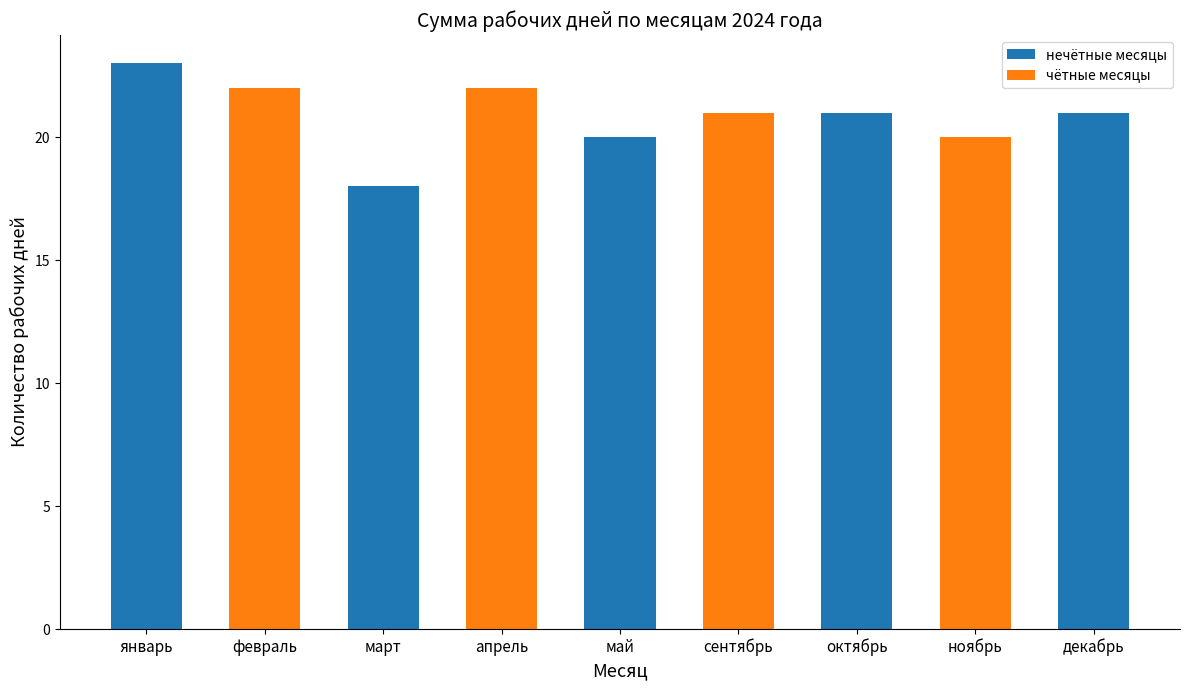

Which label corresponds to the smallest value in the chart?

март